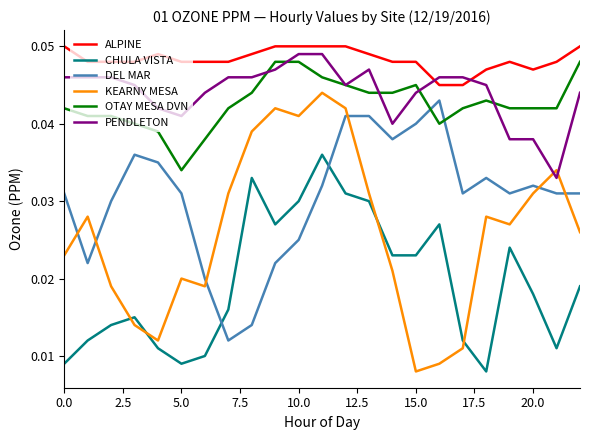

List the series in order of their peak value, highest first.

ALPINE, PENDLETON, OTAY MESA DVN, KEARNY MESA, DEL MAR, CHULA VISTA